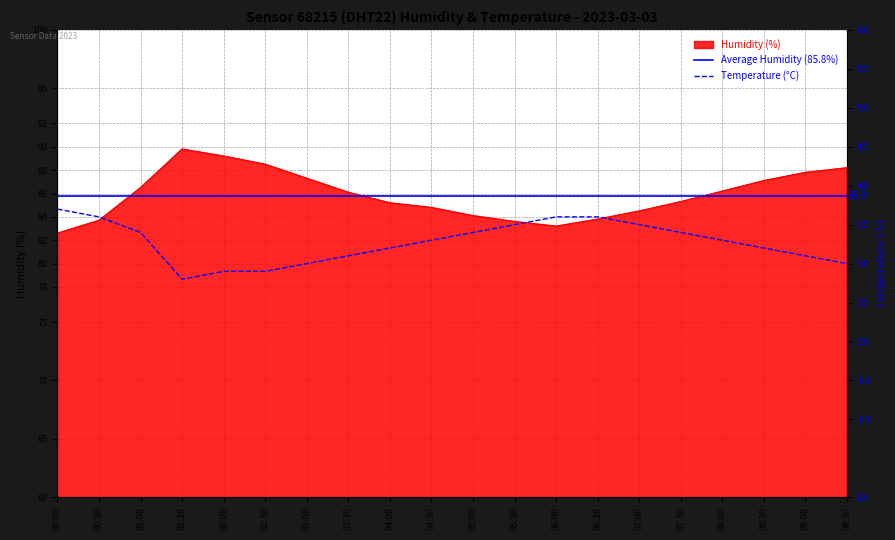

Which series has the largest range (max minus min)?

humidity